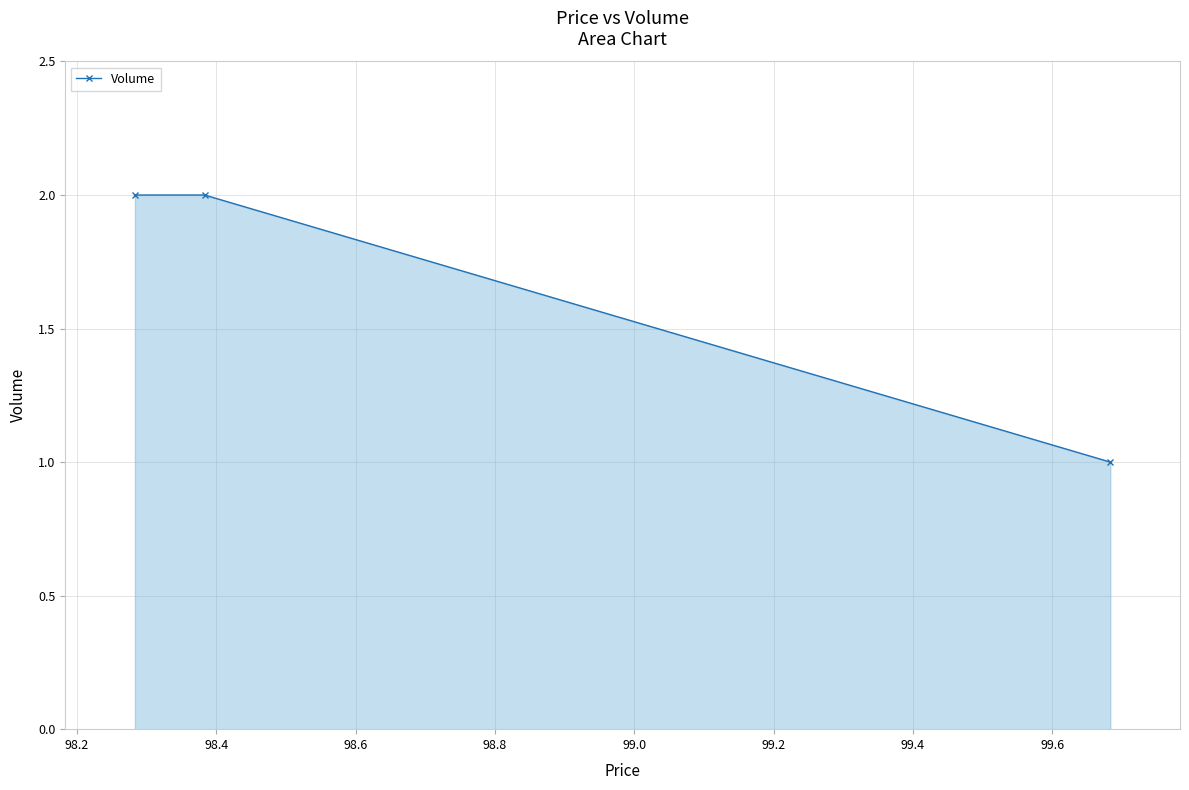

Reading left to right, transcribe all the data shown in this chart.

2	2	1